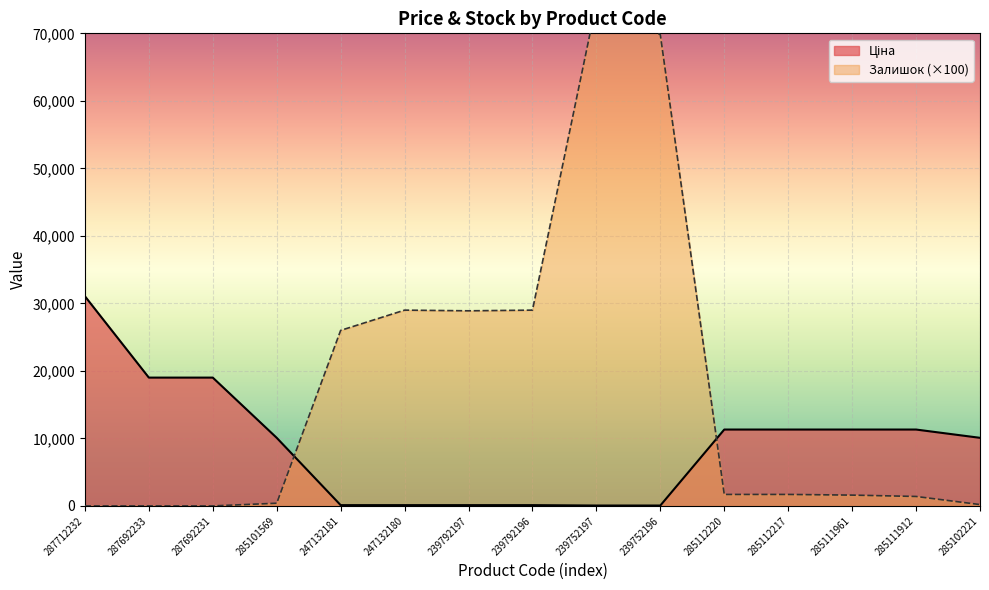

Which series has the largest range (max minus min)?

Залишок